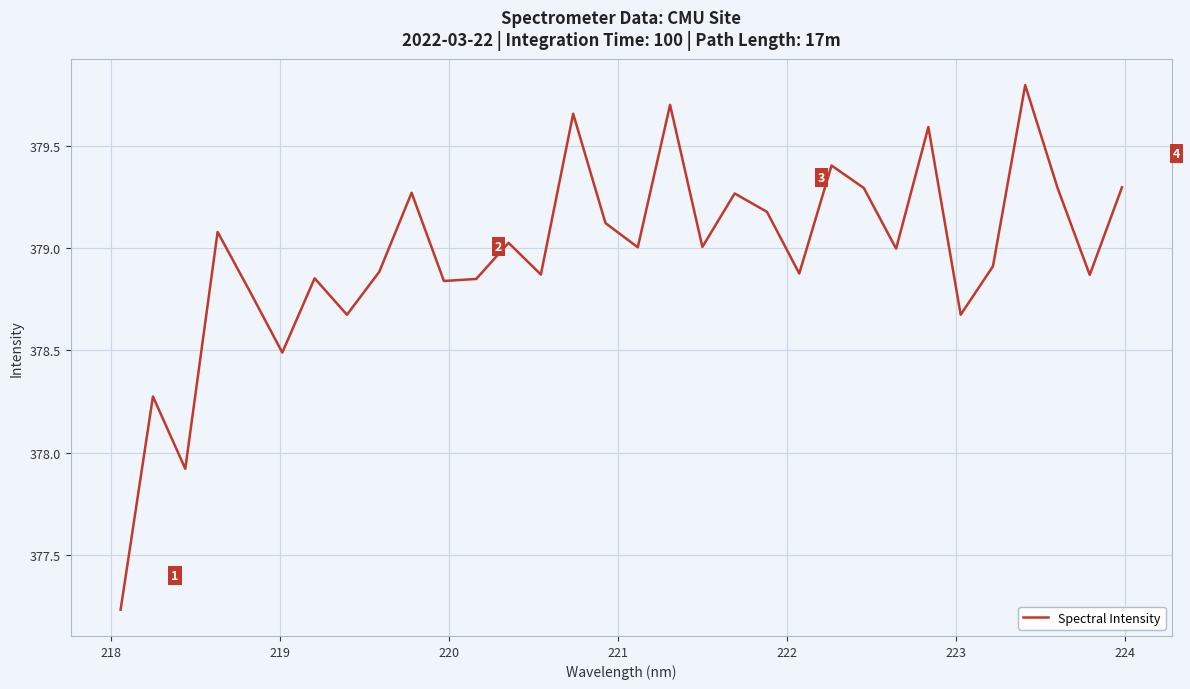

What is the difference between the maximum and minimum values?

2.6